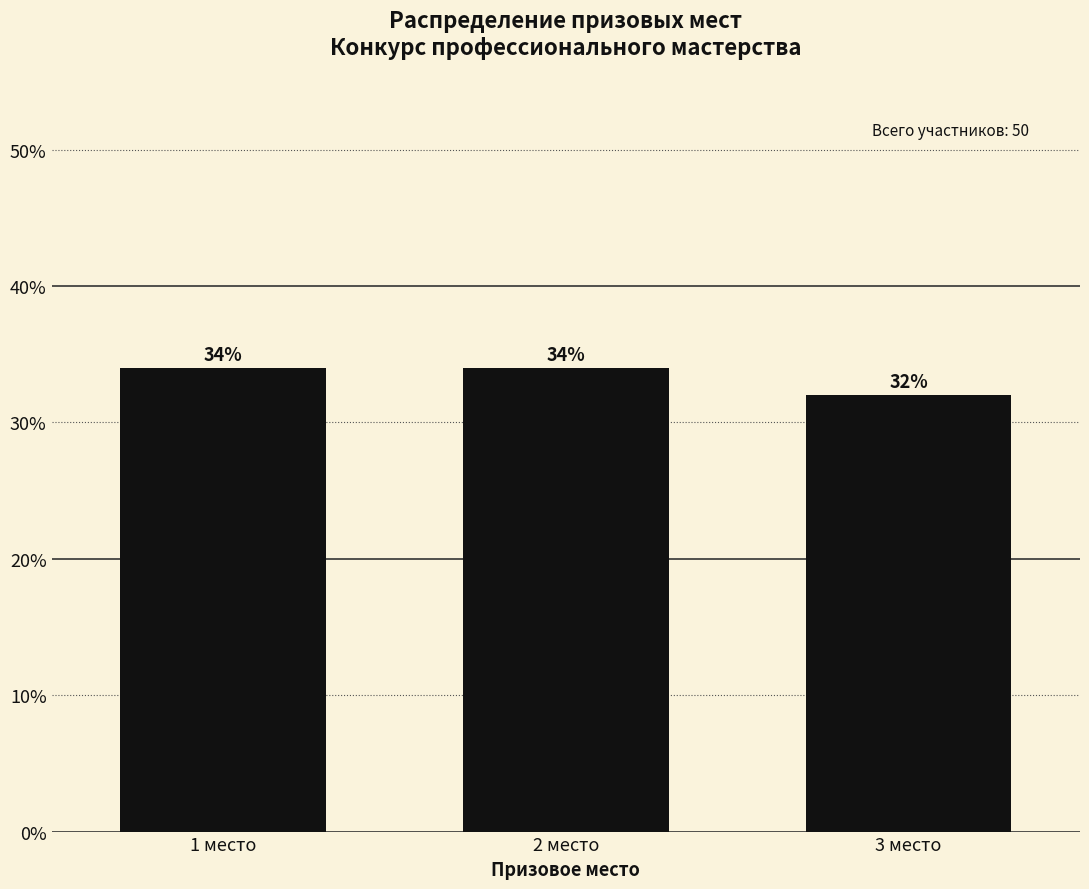

Reading left to right, extract all data points from this chart.

34	34	32